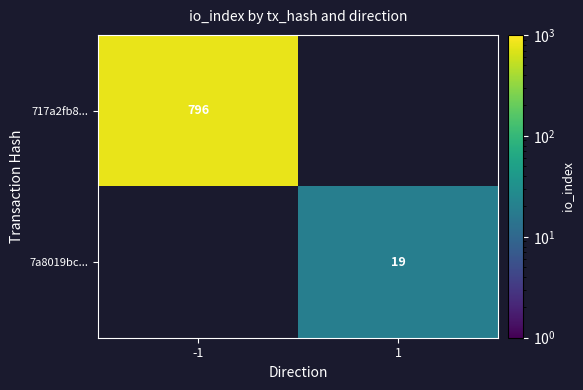

At how many categories does at least one series exceed 403?

1